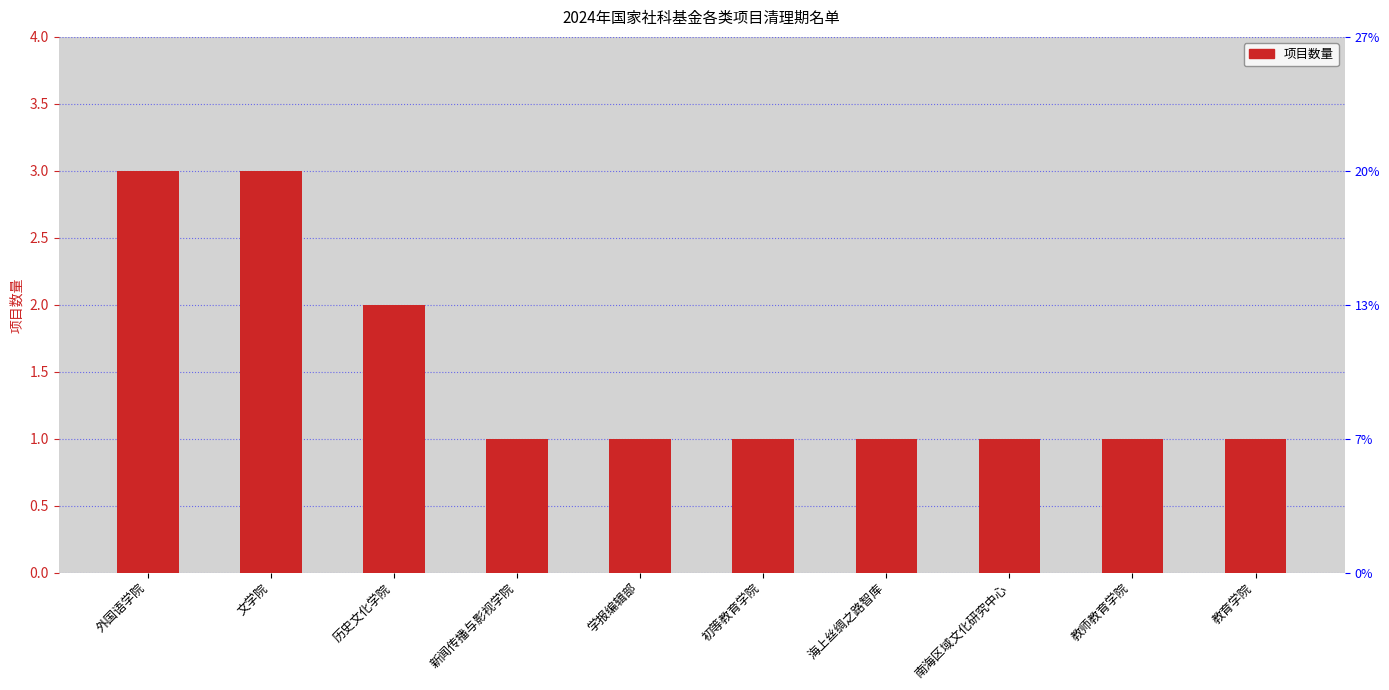

What position from the right is 学报编辑部?

6